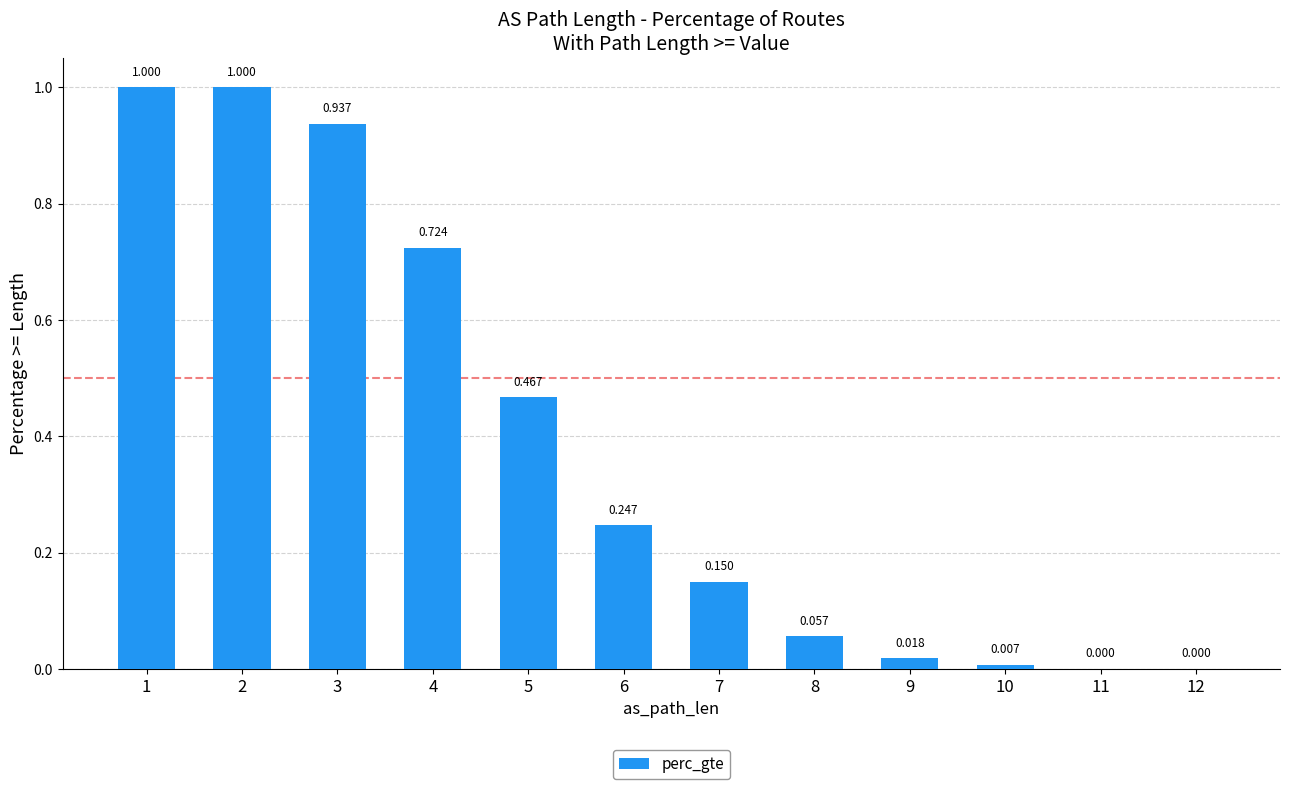

Is it true that the value at 5 is 0.6?

False